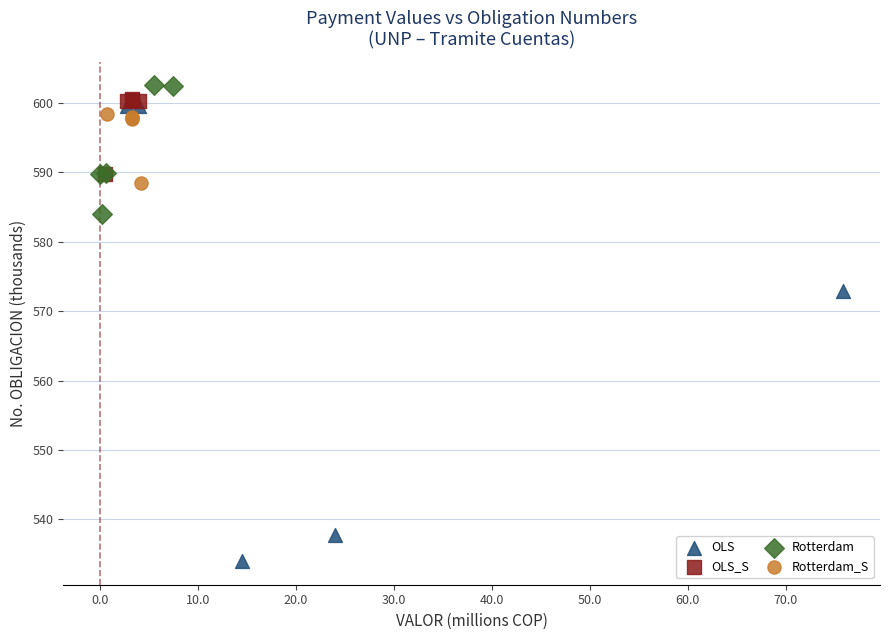

What are all the series names shown in the legend?

OLS, OLS_S, Rotterdam, Rotterdam_S